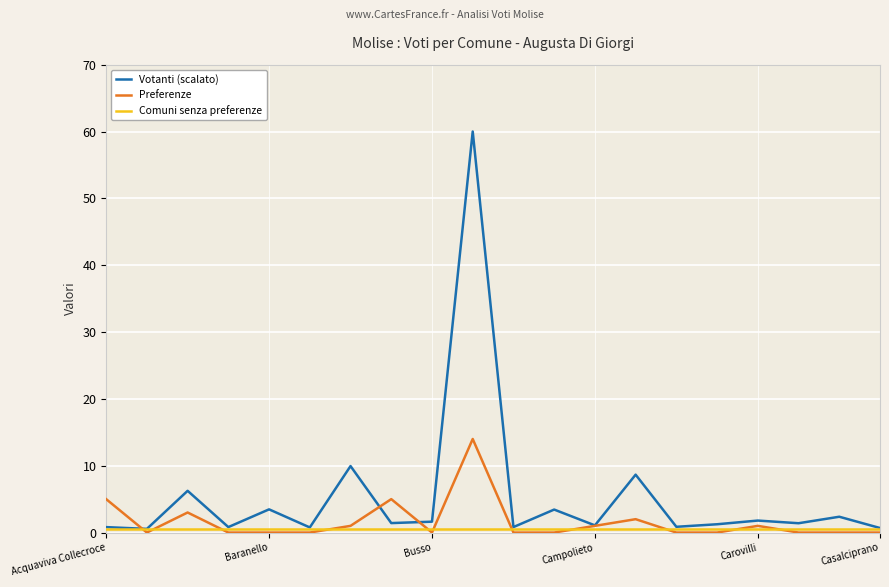

How many values in the Votanti (scalato) series are below 1?

7